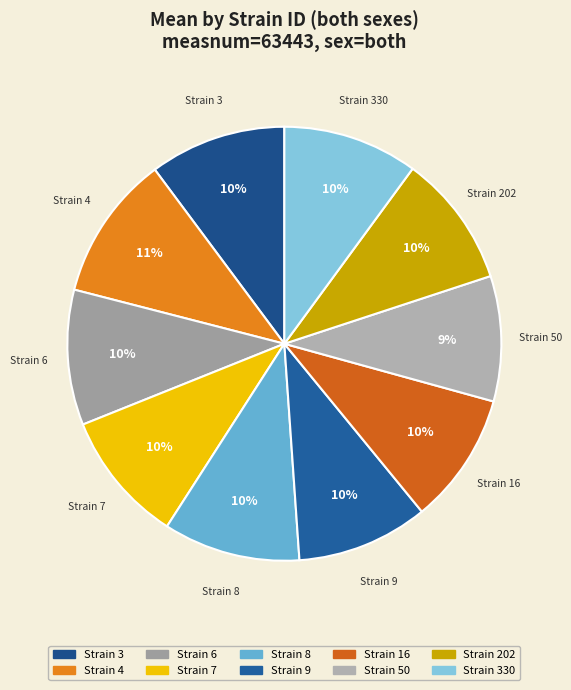

What is the ratio of the value at Strain 50 to the value at Strain 7?

0.9